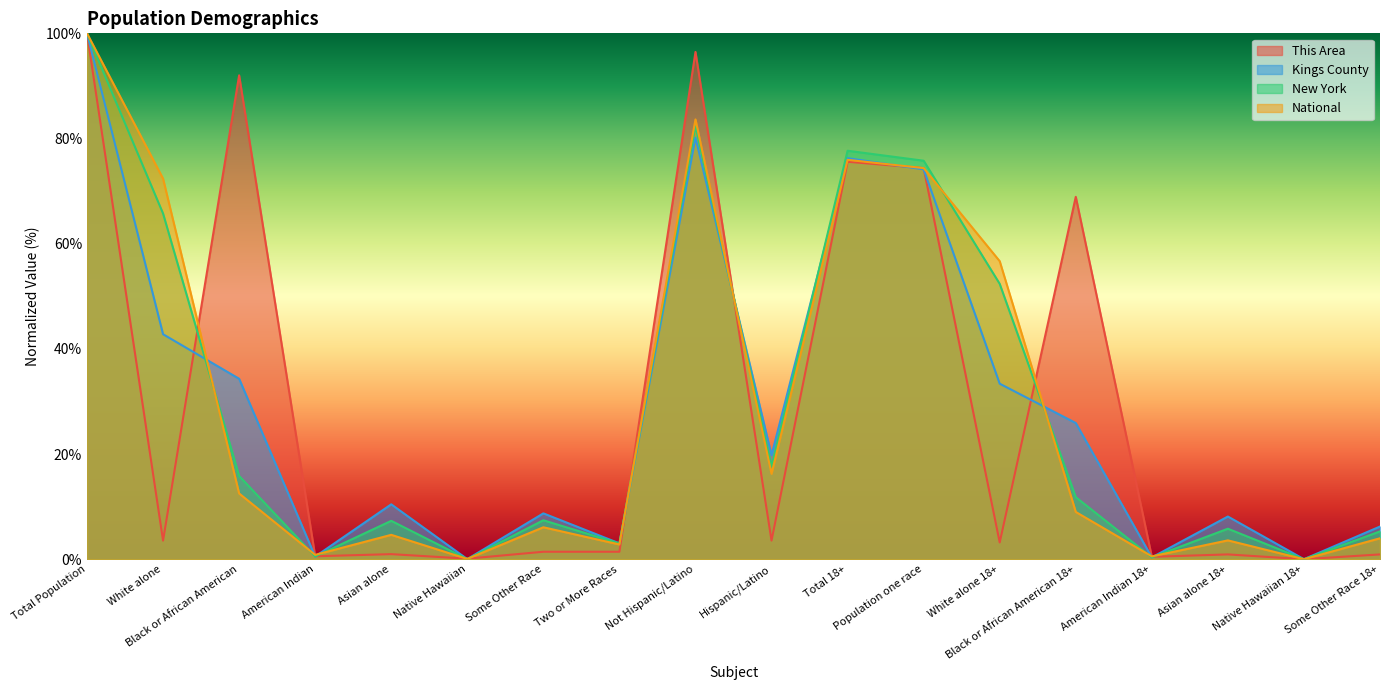

The value of Kings County at Black or African American 18+ is 8.5. True or false?

False